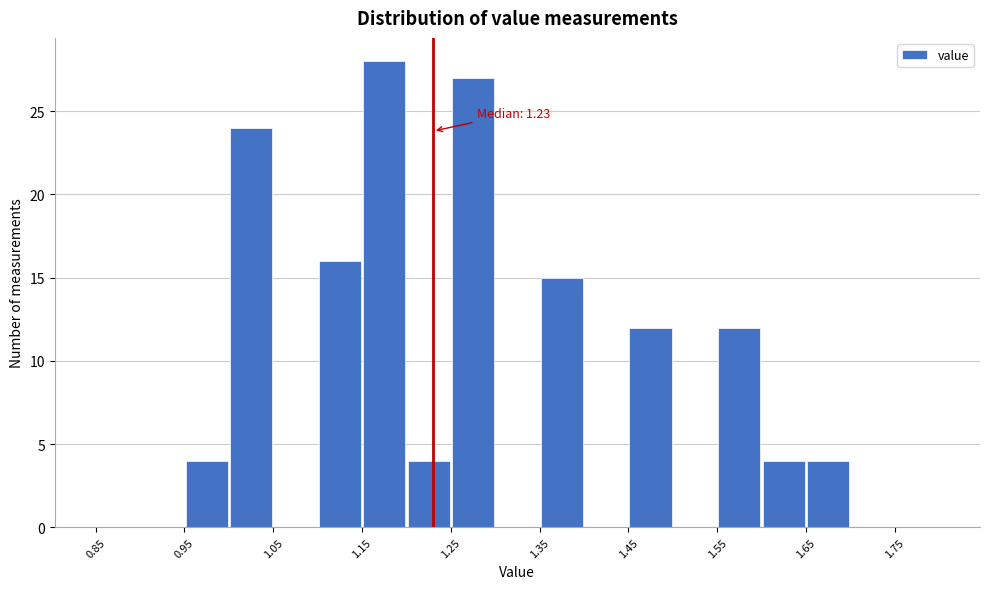

Over which range of the x-axis is the bar tallest?

1.15 to 1.20